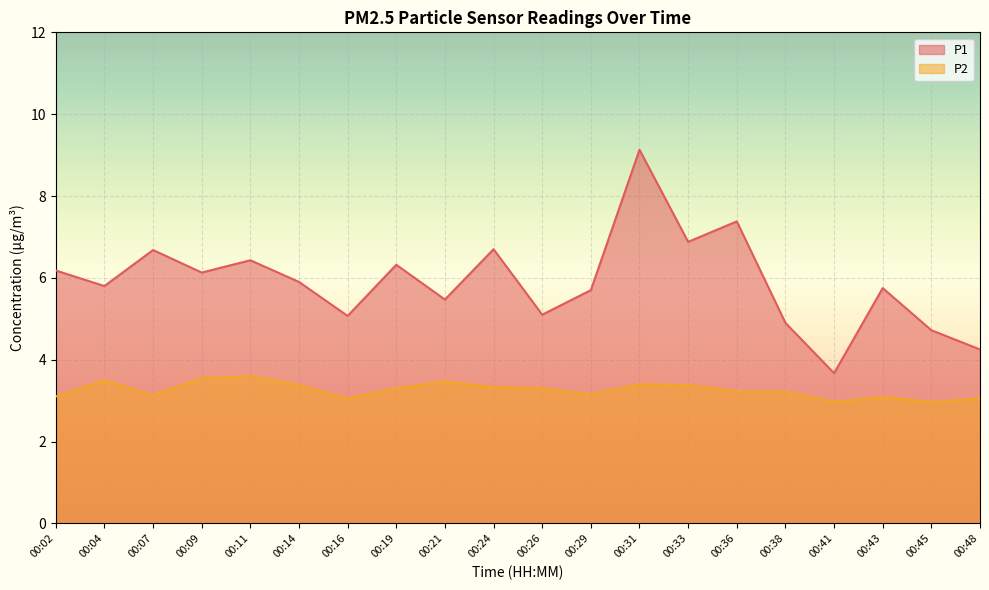

True or false: P2 and P1 intersect in this chart.

False